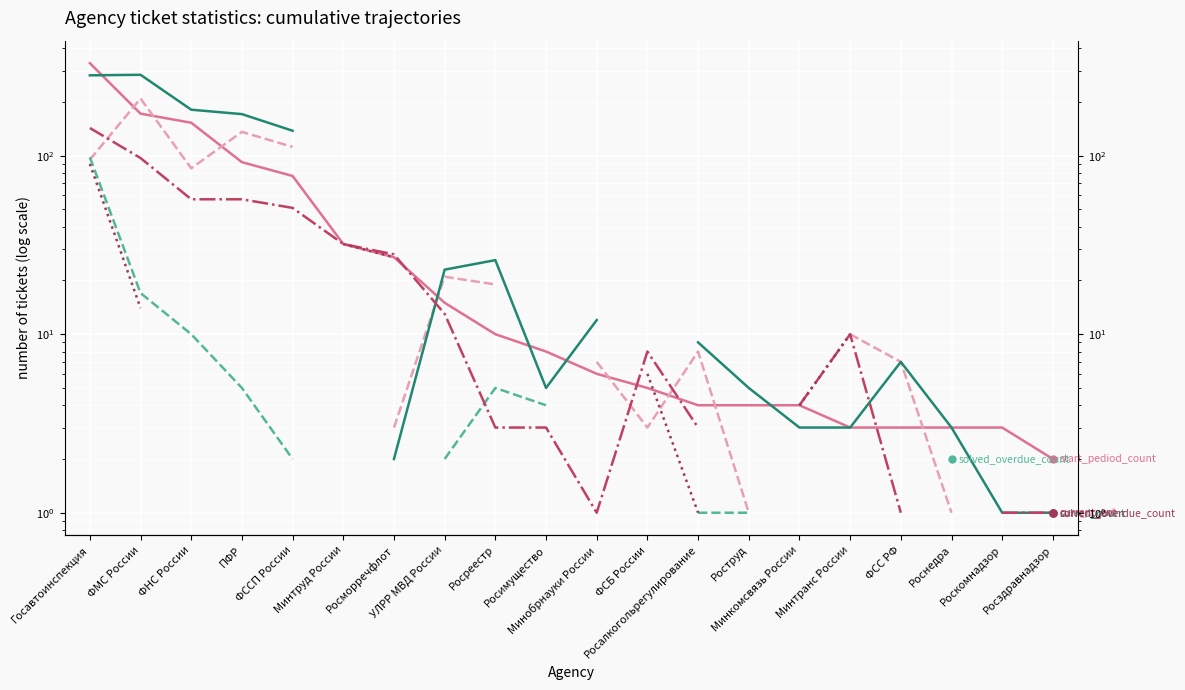

At which label is solved_count closest to 142?

ФССП России